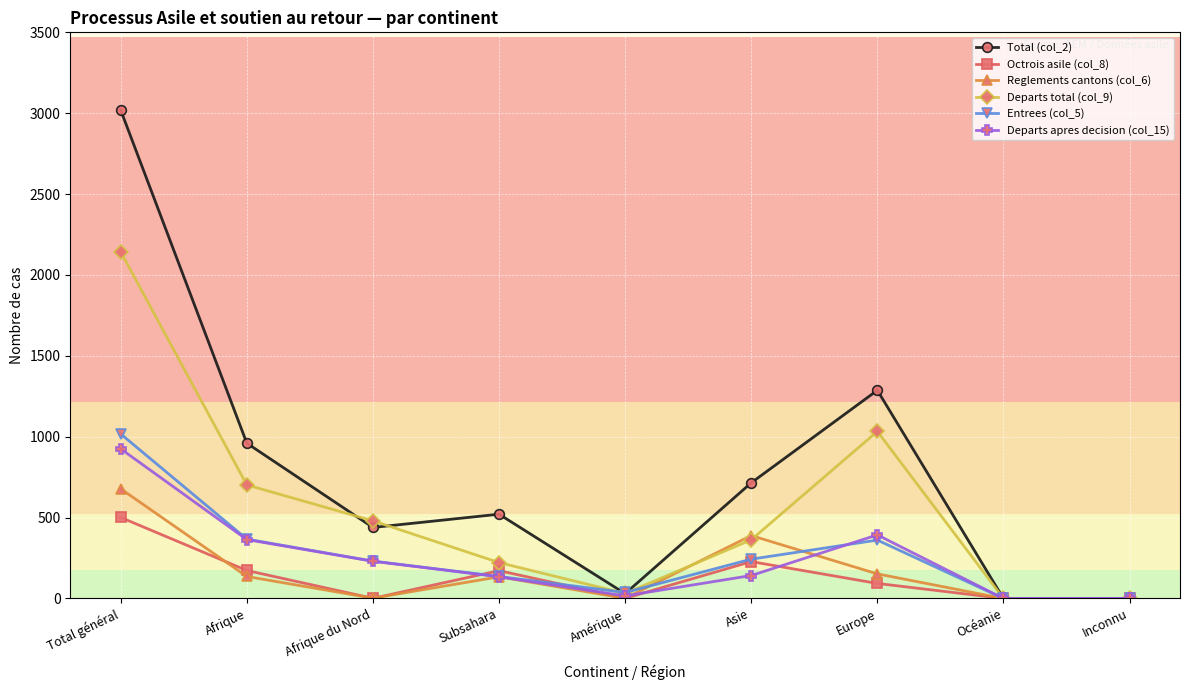

The Total (col_2) series shows 521 at Subsahara. True or false?

True